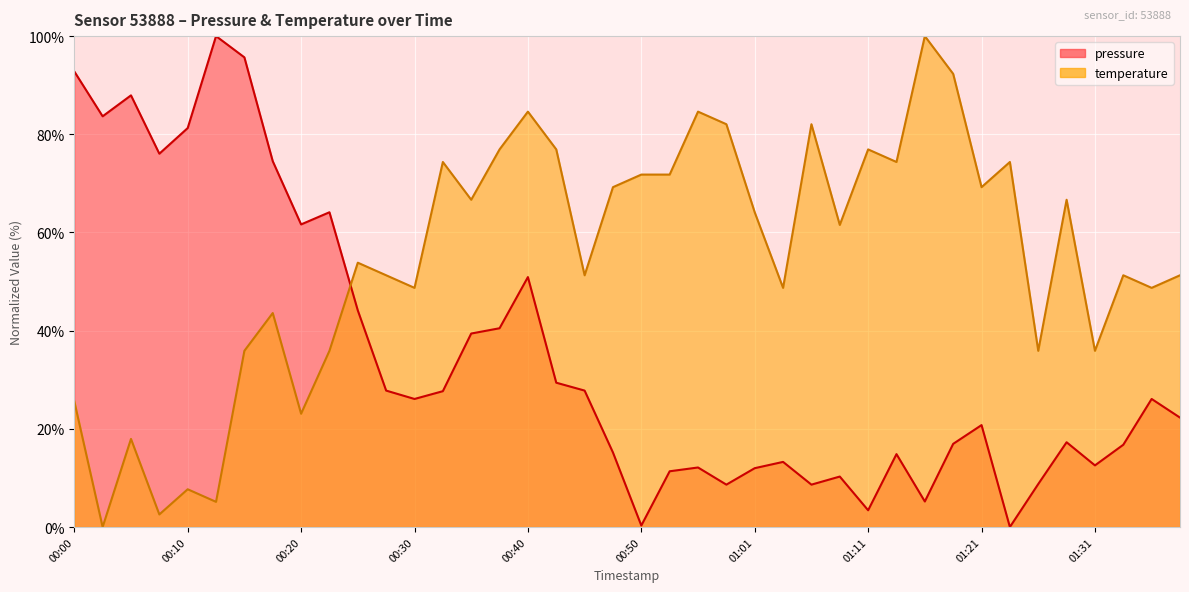

At which category does pressure reach its first local peak?

00:05